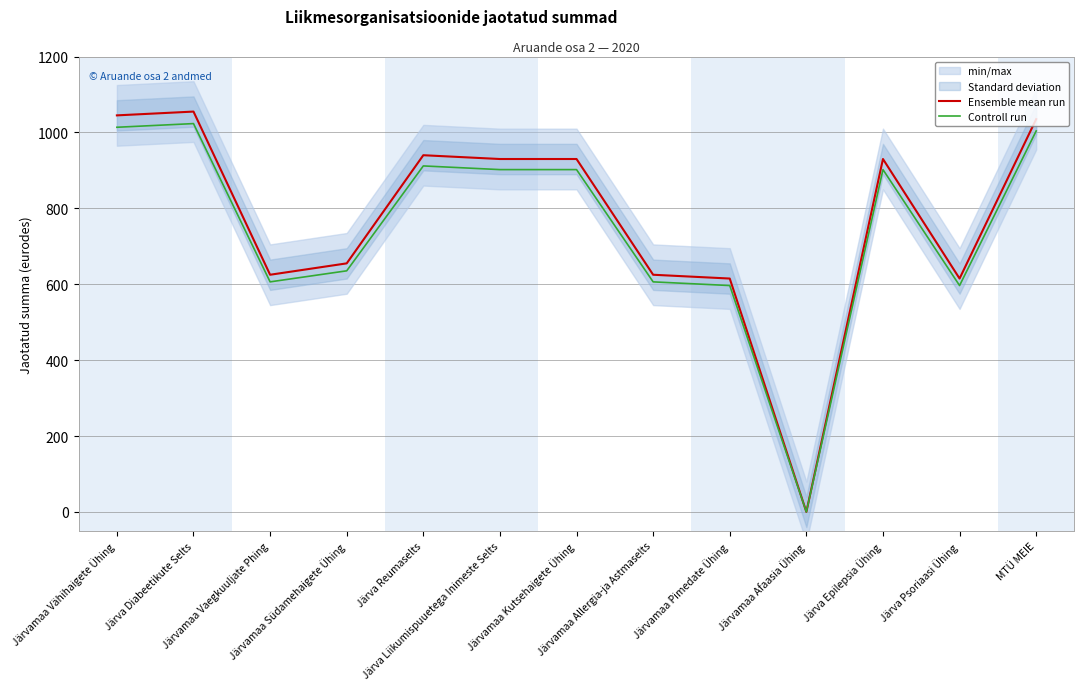

List the labels in order of Controll run value, largest first.

Järva Diabeetikute Selts, Järvamaa Vähihaigete Ühing, MTÜ MEIE, Järva Reumaselts, Järva Liikumispuuetega Inimeste Selts, Järvamaa Kutsehaigete Ühing, Järva Epilepsia Ühing, Järvamaa Südamehaigete Ühing, Järvamaa Vaegkuuljate Phing, Järvamaa Allergia-ja Astmaselts, Järvamaa Pimedate Ühing, Järva Psoriaasi Ühing, Järvamaa Afaasia Ühing